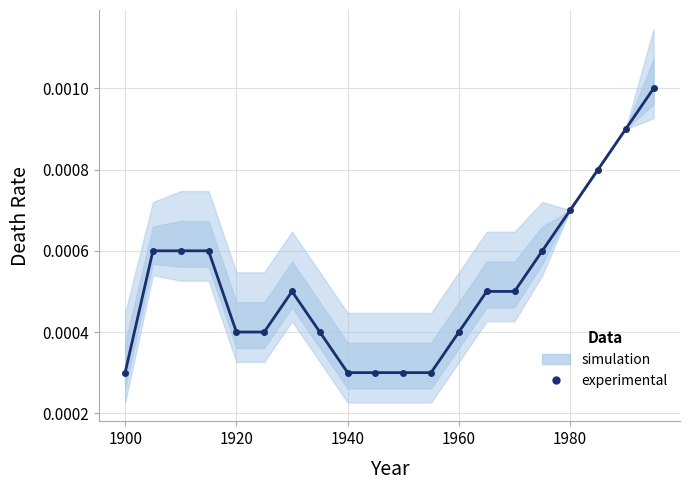

How many lines are shown in the chart?

1